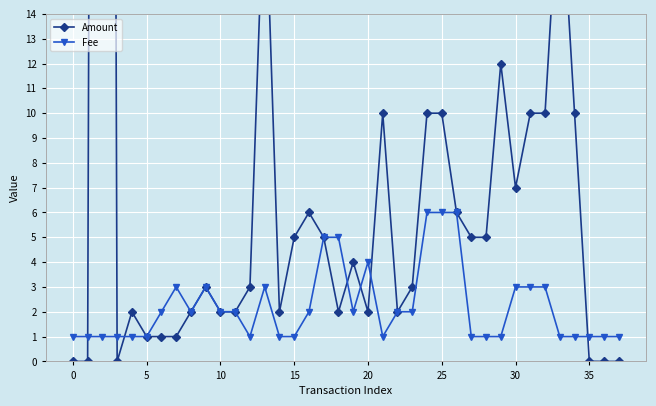

The Fee series shows 3.0 at 30. True or false?

True